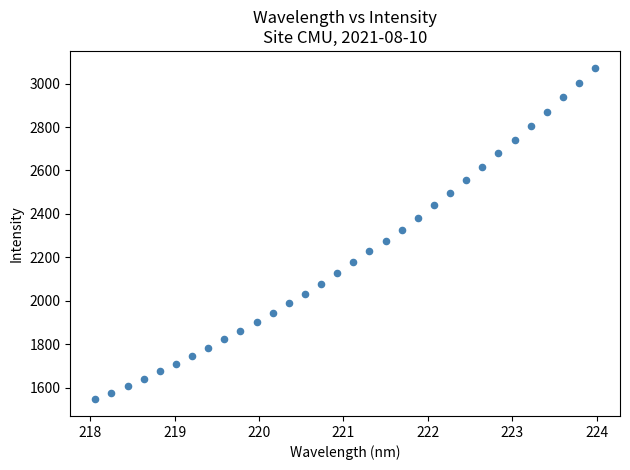

What is the range of X values (max minus min)?

5.9